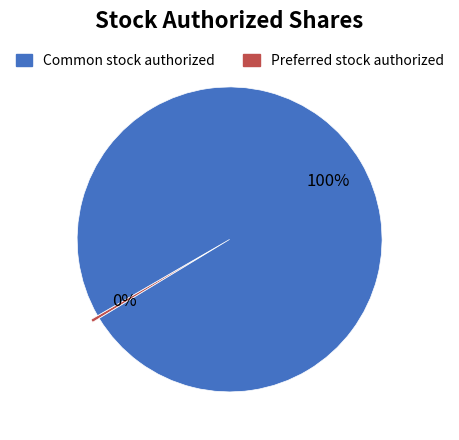

Is there a majority slice in this chart?

Yes